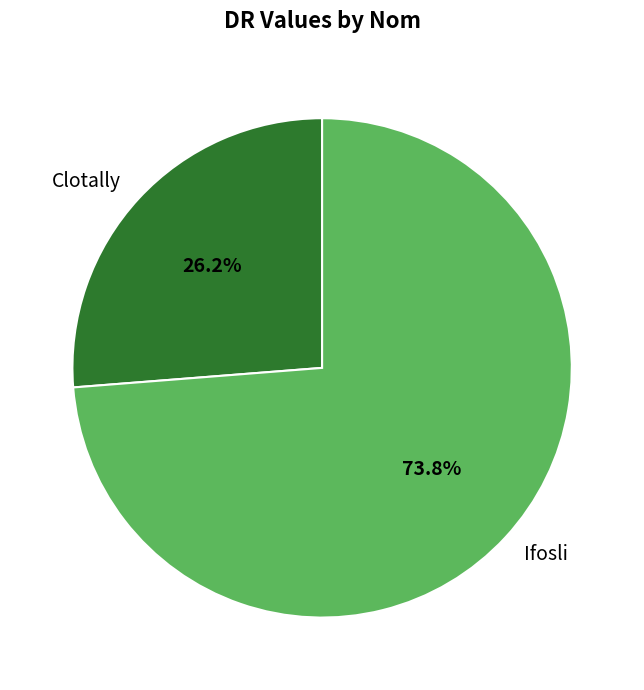

Which has a higher value, Ifosli or Clotally?

Ifosli